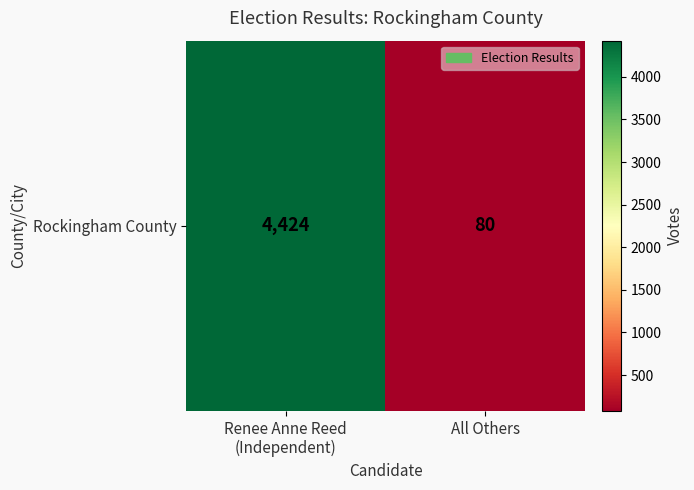

Reading right to left, extract all data points from this chart.

All Others=80	Renee Anne Reed
(Independent)=4424